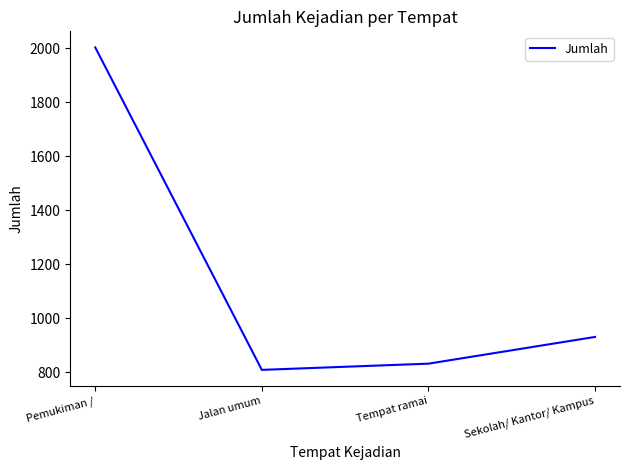

What is the change in value from Tempat ramai to Sekolah/ Kantor/ Kampus?

+99